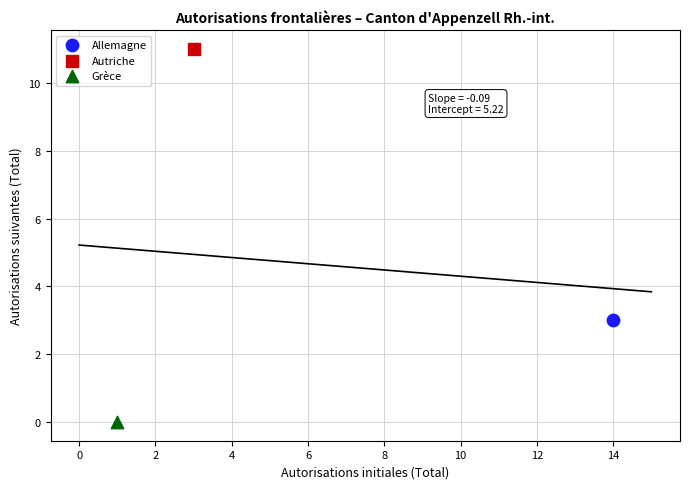

What are all the series names shown in the legend?

Allemagne, Autriche, Grèce